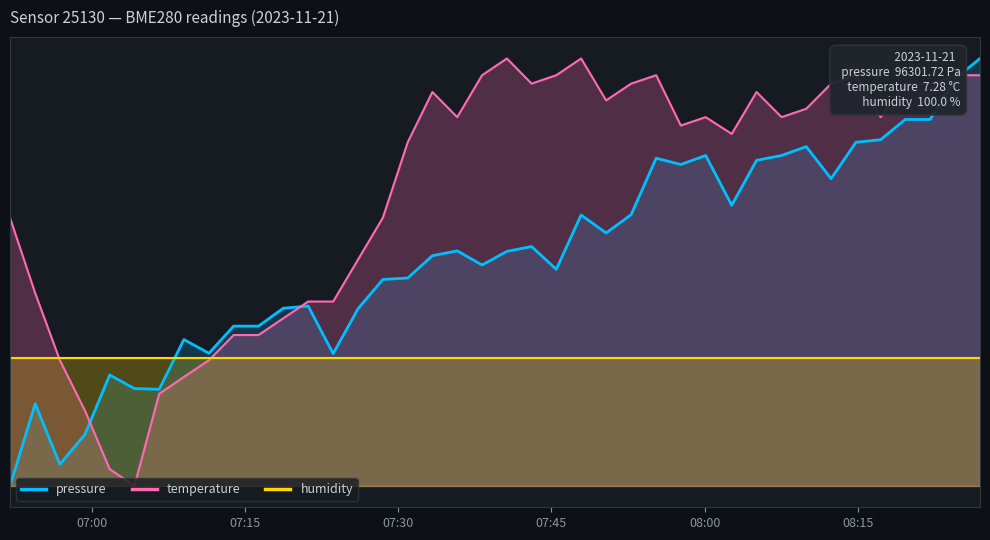

Reading left to right, list all the values displayed in this chart.

pressure: 0.0	14.2	3.7	8.9	19.1	16.8	16.7	25.3	22.9	27.6	27.6	30.7	31.1	22.8	30.6	35.6	35.9	39.8	40.6	38.1	40.5	41.3	37.4	46.8	43.7	46.8	56.6	55.5	57.1	48.5	56.2	57.1	58.6	53.1	59.3	59.8	63.3	63.3	70.3	73.8
temperature: 46.3	33.3	21.7	13.0	2.9	0.0	15.9	18.8	21.7	26.1	26.1	28.9	31.8	31.8	39.1	46.3	59.3	68.0	63.7	70.9	73.8	69.5	70.9	73.8	66.6	69.5	70.9	62.2	63.7	60.8	68.0	63.7	65.1	69.5	70.9	63.7	69.5	69.5	70.9	70.9
humidity: 22.1	22.1	22.1	22.1	22.1	22.1	22.1	22.1	22.1	22.1	22.1	22.1	22.1	22.1	22.1	22.1	22.1	22.1	22.1	22.1	22.1	22.1	22.1	22.1	22.1	22.1	22.1	22.1	22.1	22.1	22.1	22.1	22.1	22.1	22.1	22.1	22.1	22.1	22.1	22.1